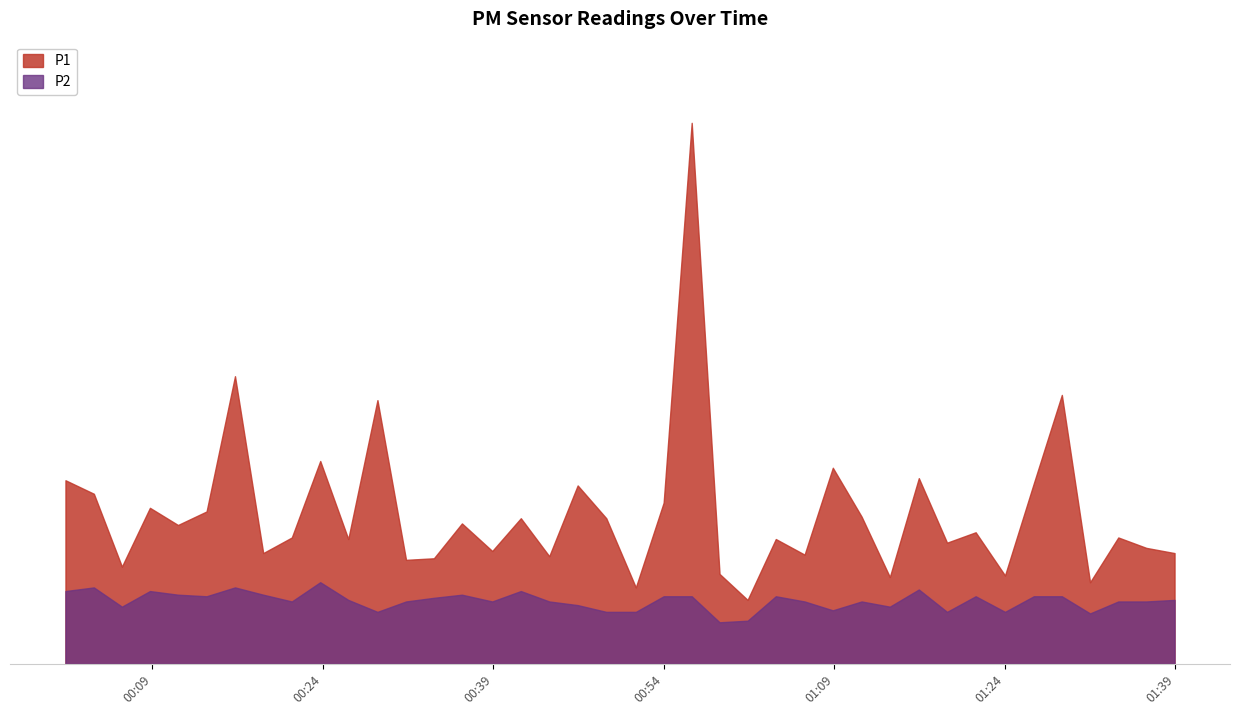

True or false: P1 and P2 cross at least once.

False